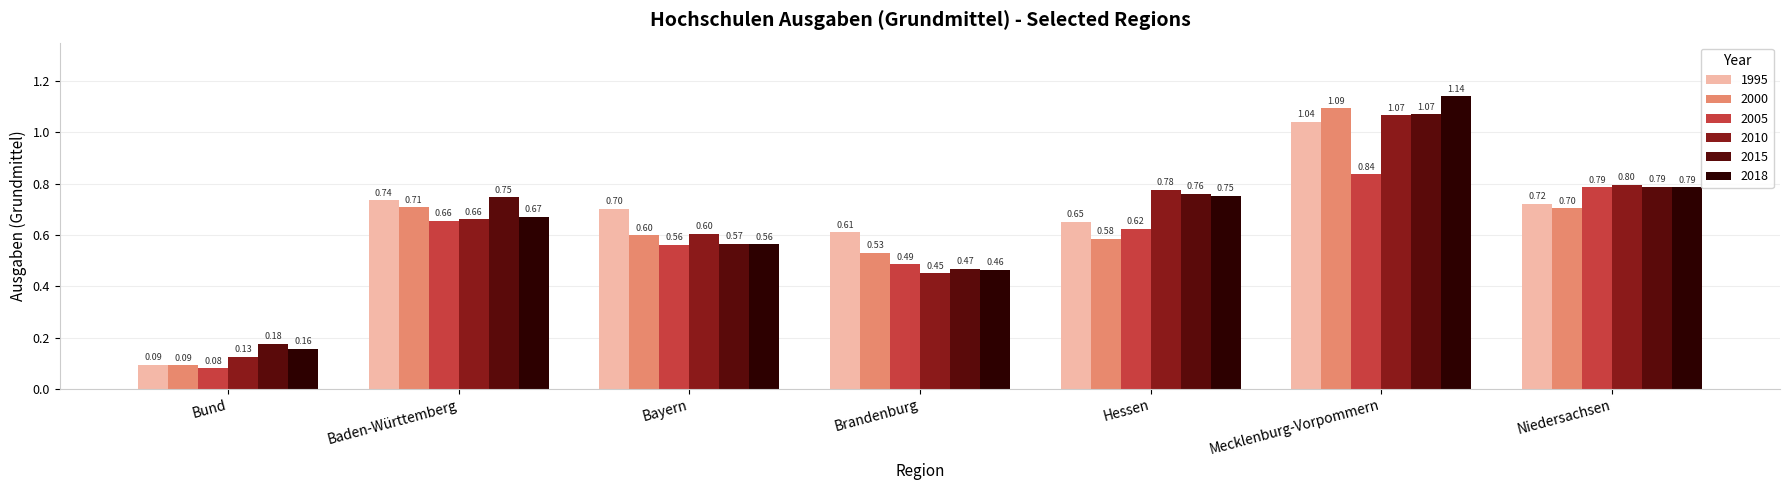

Rank the categories by 2000 value from lowest to highest.

Bund, Brandenburg, Hessen, Bayern, Niedersachsen, Baden-Württemberg, Mecklenburg-Vorpommern